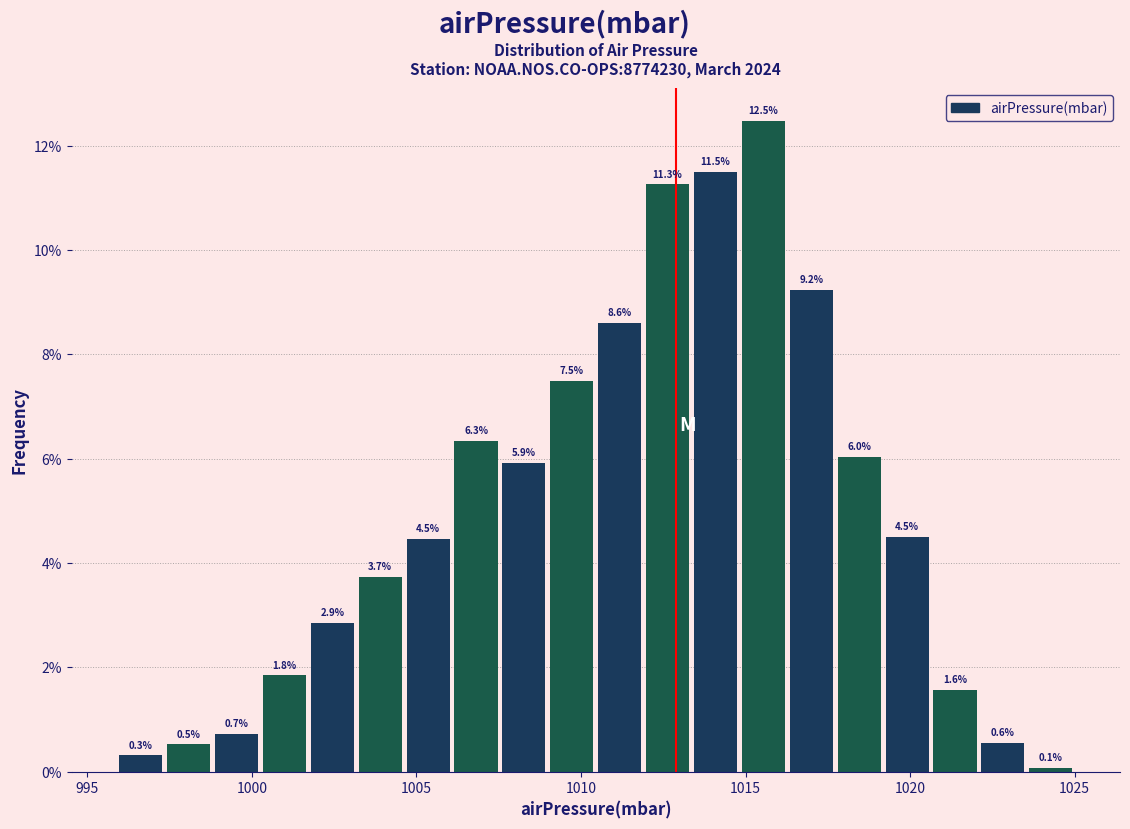

Around what value on the x-axis is the tallest bar? Give the approximate position of its centre, as read against the axis.

1015.5